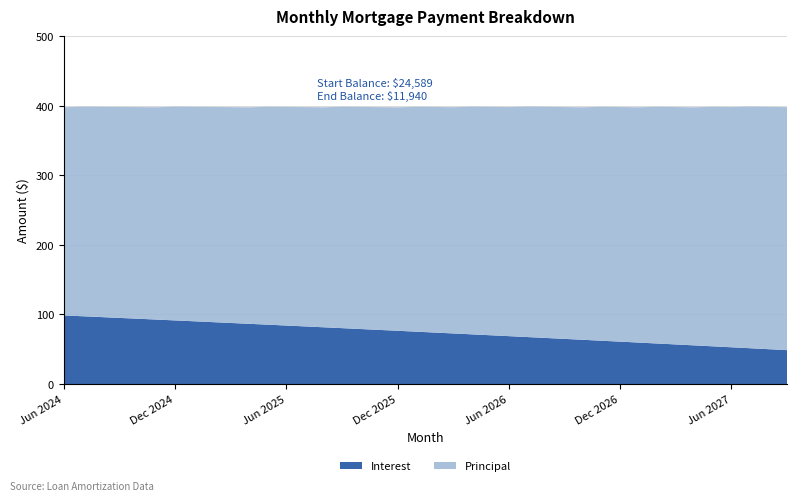

Reading left to right, transcribe all the data shown in this chart.

Interest: Jun 2024=98.5	Jul 2024=97.3	Aug 2024=96.1	Sep 2024=94.9	Oct 2024=93.8	Nov 2024=92.5	Dec 2024=91.3	Jan 2025=90.1	Feb 2025=88.9	Mar 2025=87.7	Apr 2025=86.5	May 2025=85.2	Jun 2025=84.0	Jul 2025=82.7	Aug 2025=81.5	Sep 2025=80.2	Oct 2025=79.0	Nov 2025=77.7	Dec 2025=76.5	Jan 2026=75.2	Feb 2026=73.9	Mar 2026=72.6	Apr 2026=71.3	May 2026=70.0	Jun 2026=68.7	Jul 2026=67.4	Aug 2026=66.1	Sep 2026=64.8	Oct 2026=63.5	Nov 2026=62.2	Dec 2026=60.8	Jan 2027=59.5	Feb 2027=58.2	Mar 2027=56.8	Apr 2027=55.5	May 2027=54.1	Jun 2027=52.8	Jul 2027=51.4	Aug 2027=50.0	Sep 2027=48.6
Principal: Jun 2024=299.0	Jul 2024=301.0	Aug 2024=302.0	Sep 2024=303.0	Oct 2024=304.0	Nov 2024=305.0	Dec 2024=307.0	Jan 2025=308.0	Feb 2025=309.0	Mar 2025=310.0	Apr 2025=311.0	May 2025=313.0	Jun 2025=314.0	Jul 2025=315.0	Aug 2025=316.0	Sep 2025=318.0	Oct 2025=319.0	Nov 2025=320.0	Dec 2025=321.0	Jan 2026=323.0	Feb 2026=324.0	Mar 2026=325.0	Apr 2026=327.0	May 2026=328.0	Jun 2026=329.0	Jul 2026=331.0	Aug 2026=332.0	Sep 2026=333.0	Oct 2026=334.0	Nov 2026=336.0	Dec 2026=337.0	Jan 2027=338.0	Feb 2027=340.0	Mar 2027=341.0	Apr 2027=342.0	May 2027=344.0	Jun 2027=345.0	Jul 2027=347.0	Aug 2027=348.0	Sep 2027=349.0